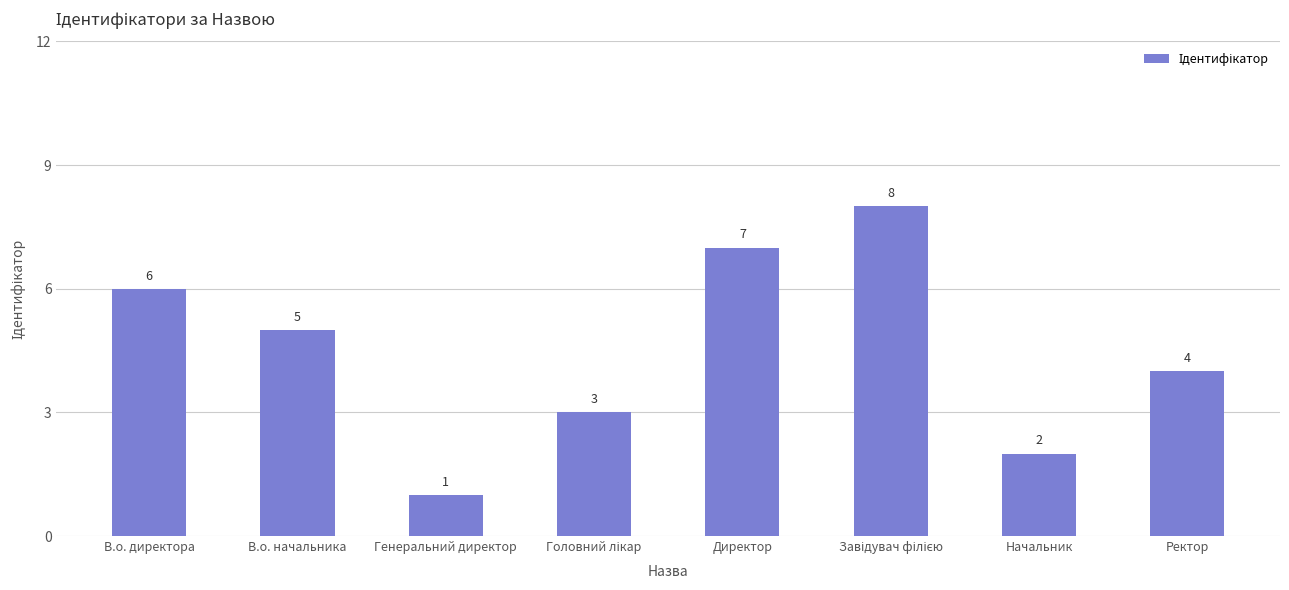

Is it true that the value at Генеральний директор is 0?

False